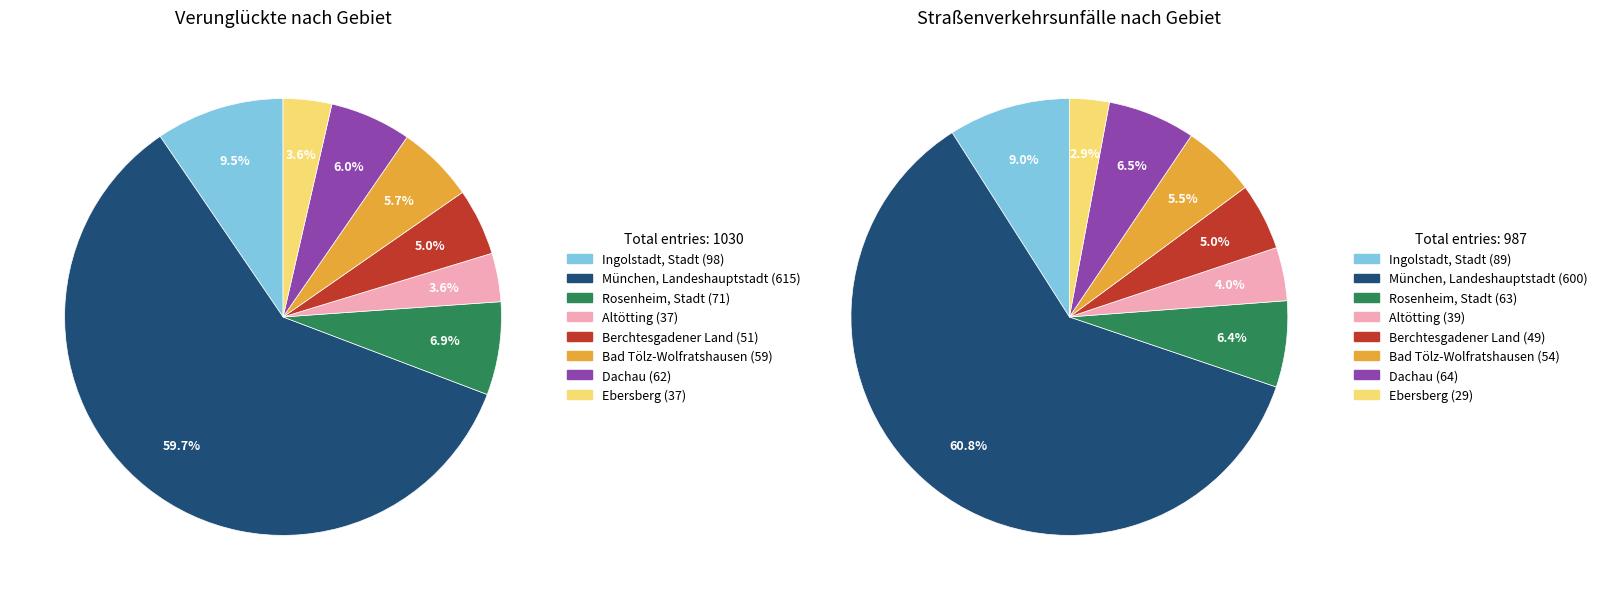

Combined, do Rosenheim, Stadt and Dachau account for over 50%?

No